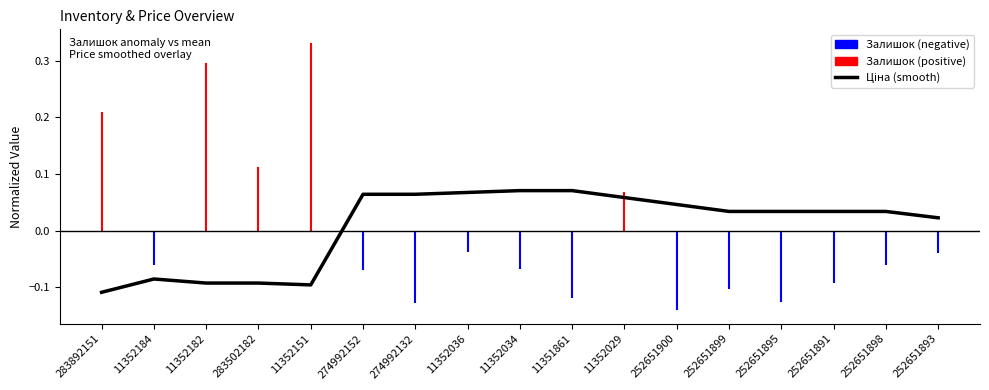

What is the approximate value at 11352184?

-0.1